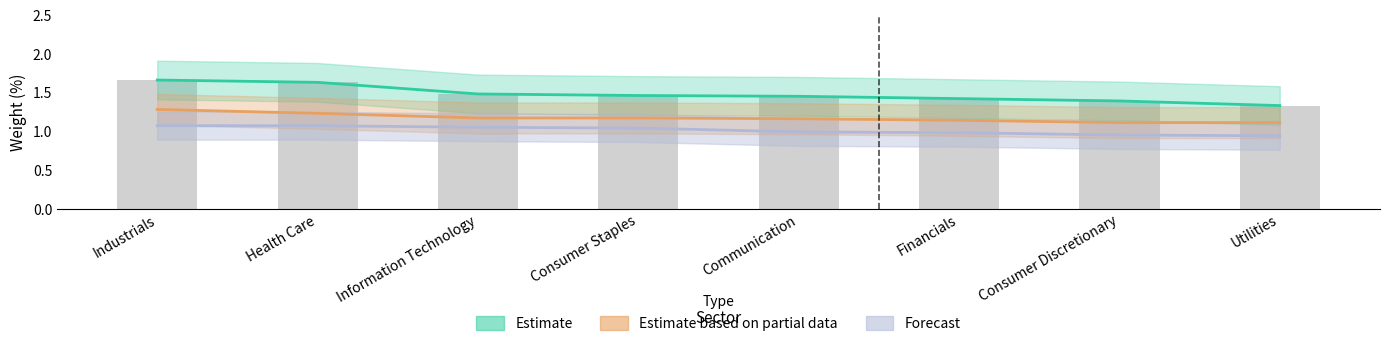

Reading left to right, list all the values displayed in this chart.

Estimate: 1.7	1.6	1.5	1.5	1.4	1.4	1.4	1.3
Estimate based on partial data: 1.3	1.2	1.2	1.2	1.2	1.1	1.1	1.1
Forecast: 1.1	1.1	1.1	1.0	1.0	1.0	0.9	0.9